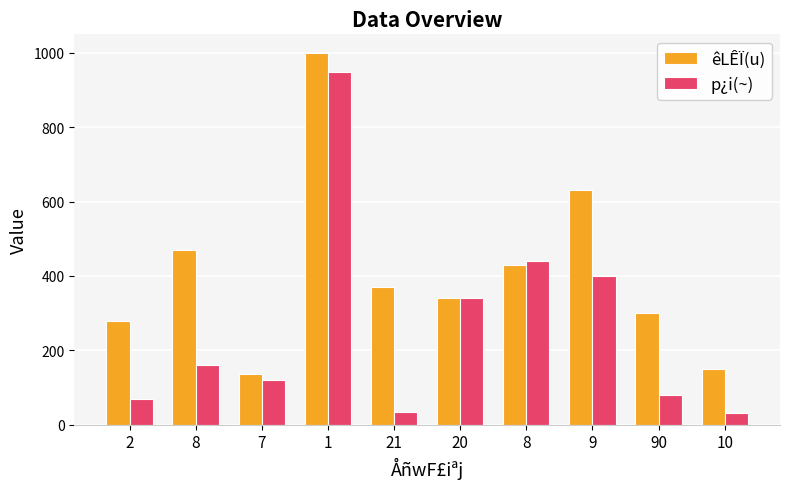

How many bars are there in each group?

2